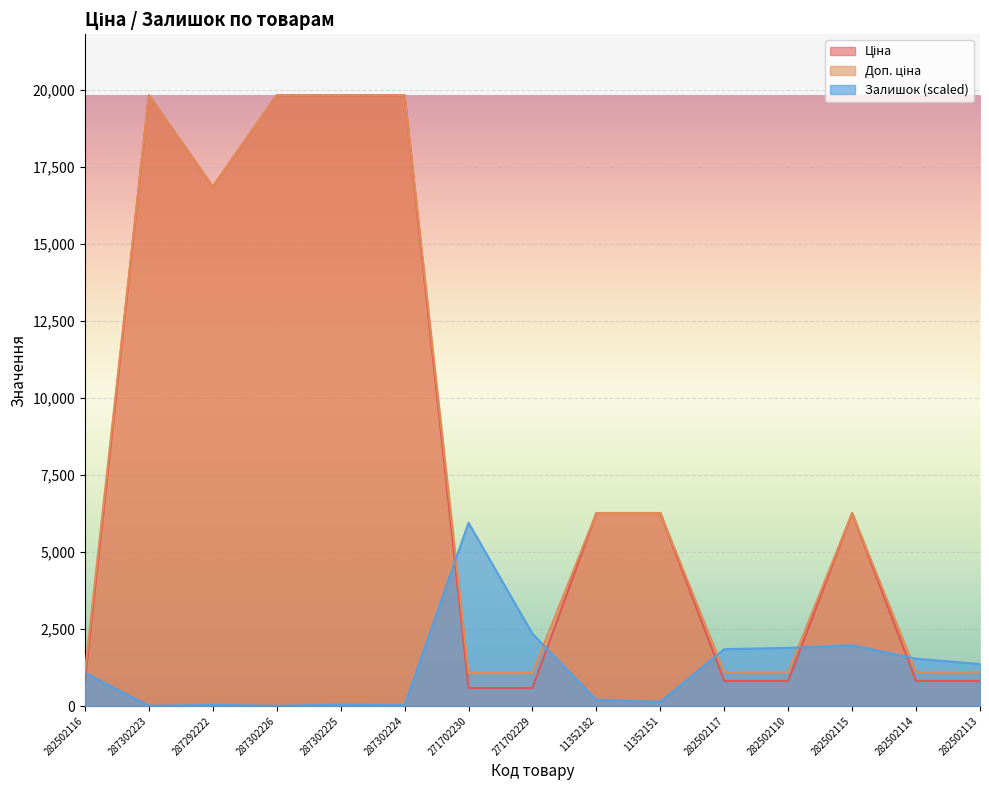

At 287292222, list the series in order from smallest to largest.

Залишок, Ціна, Доп. ціна